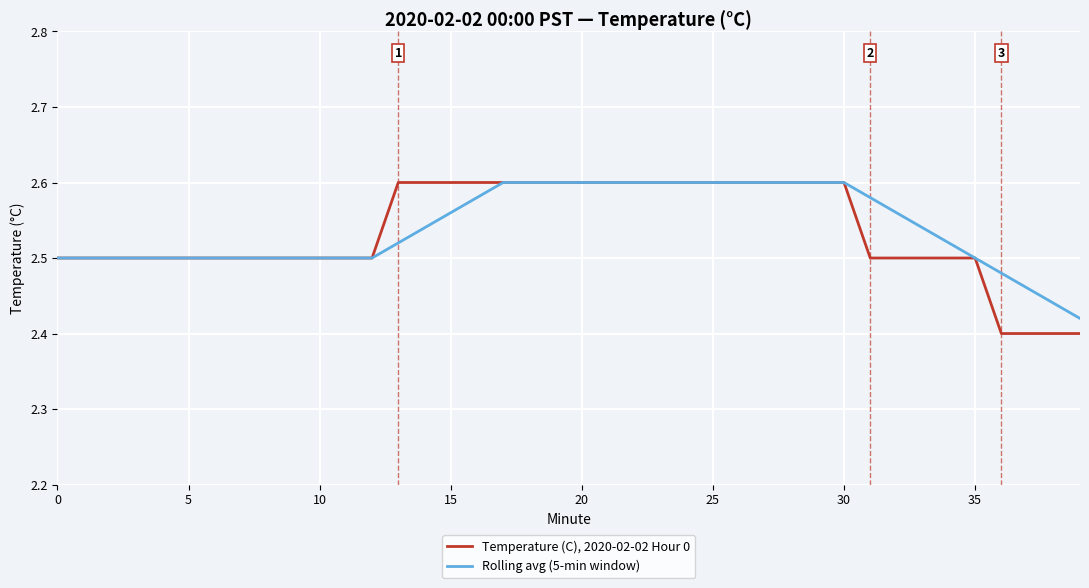

Rank the series by their average value, from lowest to highest.

Temperature (C), 2020-02-02 Hour 0, Rolling avg (5-min window)